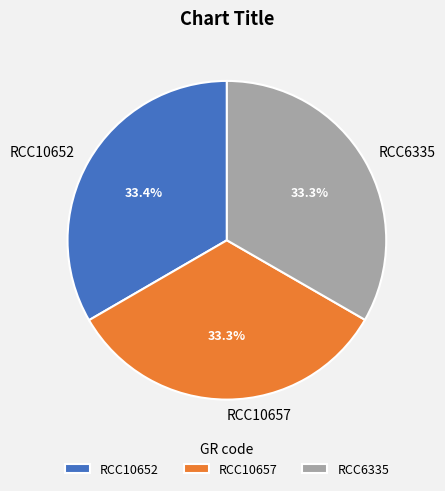

Approximately how many times larger is the value at RCC10652 compared to RCC10657?

1.0